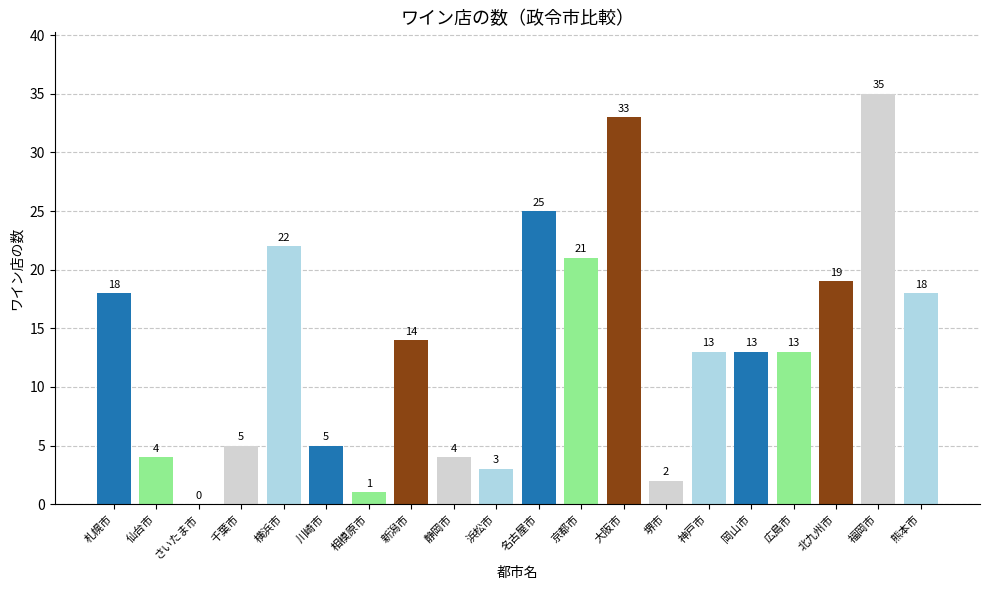

Count the number of data series in this chart.

1